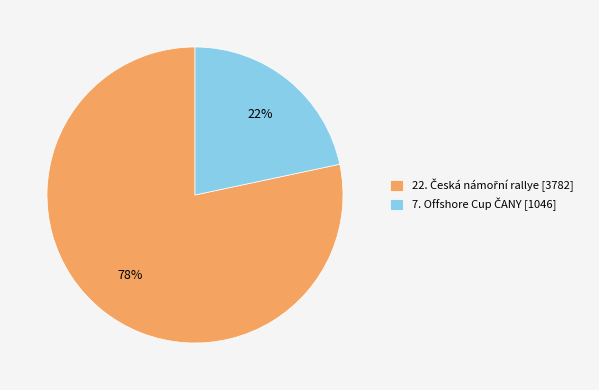

Does any single category account for the majority?

Yes